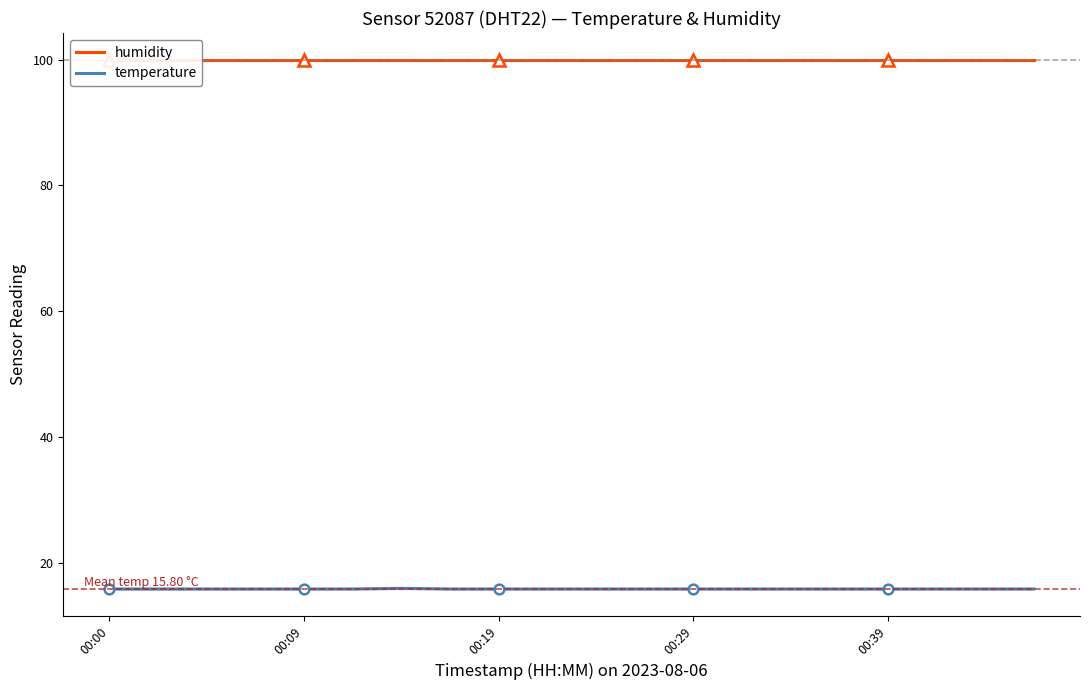

True or false: temperature has a value of 7.1 at 00:29.

False